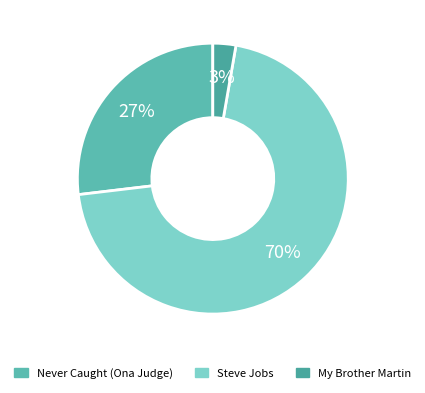

What is the largest slice in the pie chart?

Steve Jobs